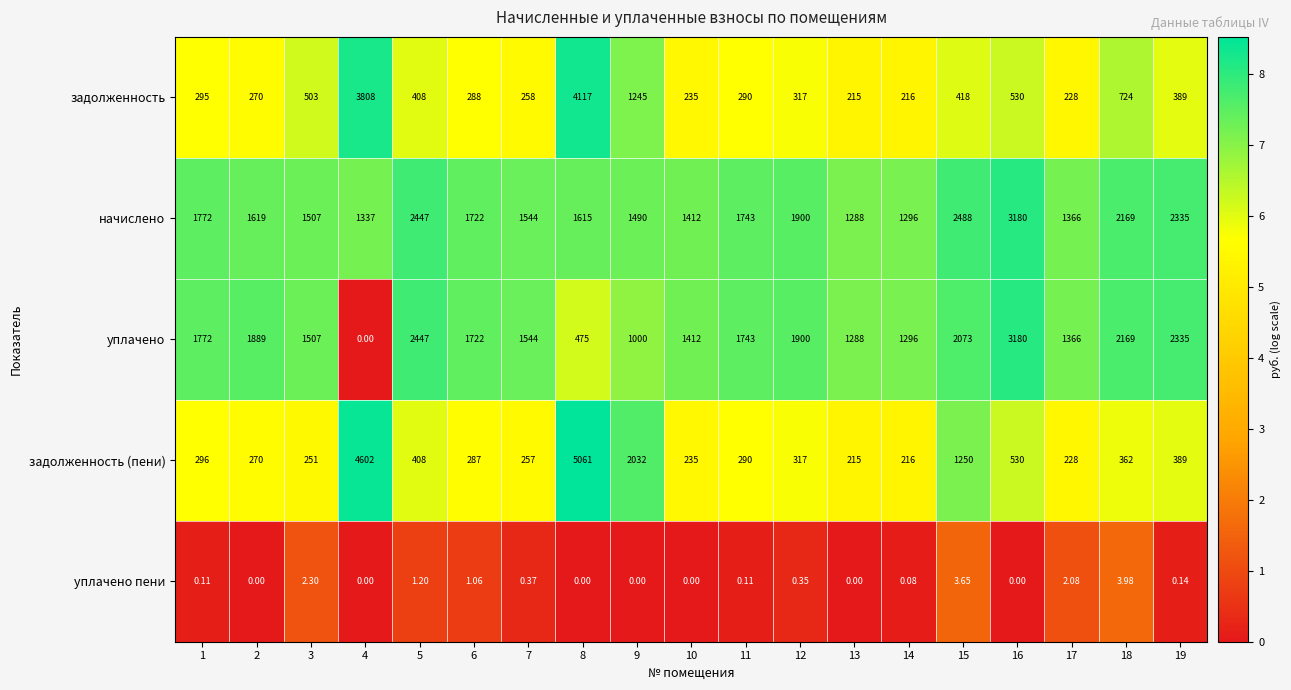

At how many categories does at least one series exceed 4?

19